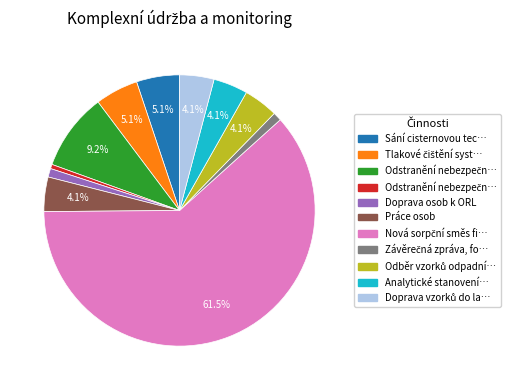

Is there a majority slice in this chart?

Yes